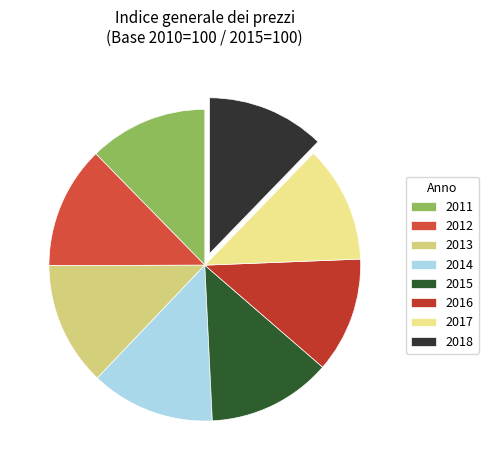

How many slices are in this pie chart?

8